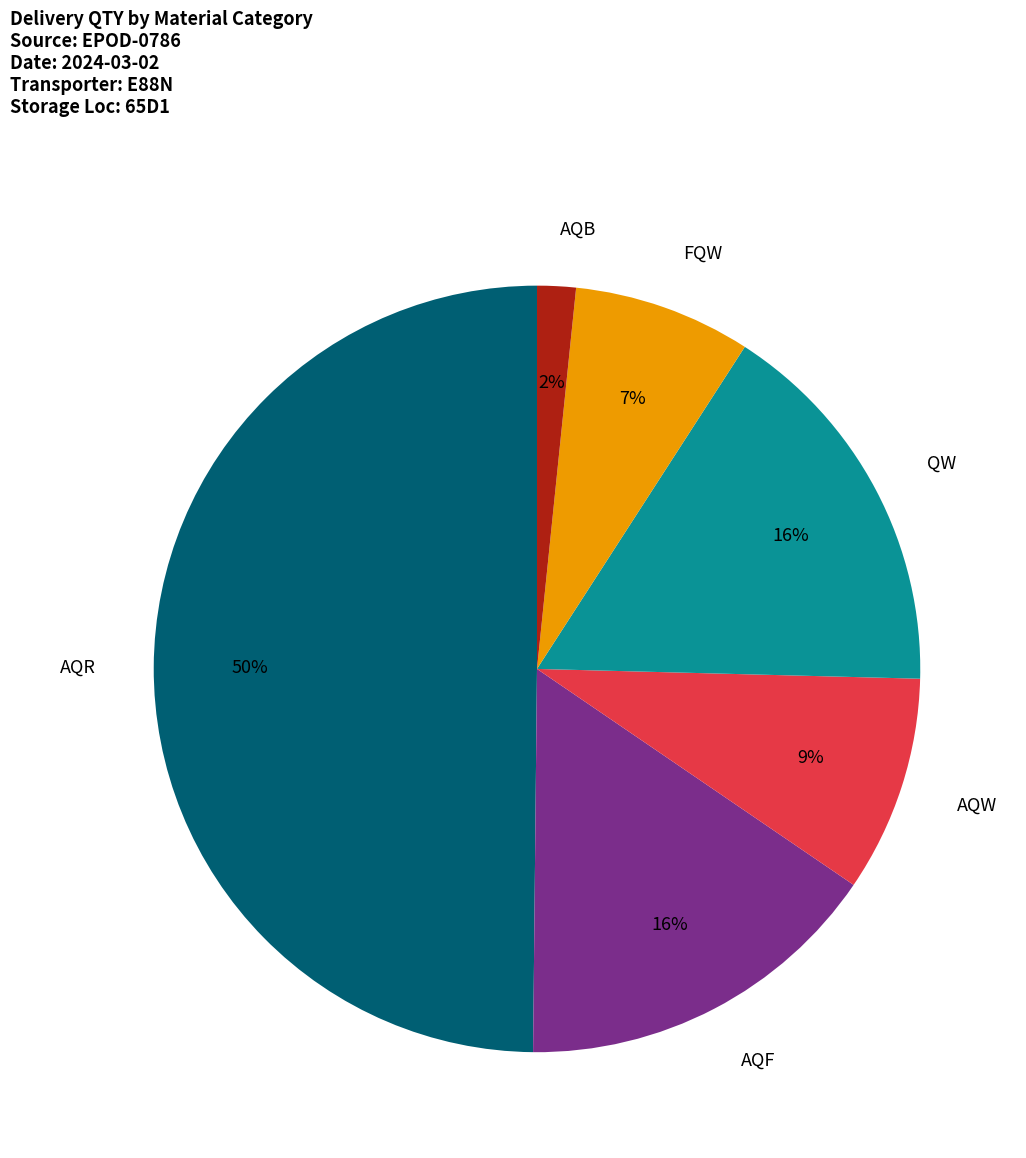

To the nearest percent, what is the difference between the AQW and FQW slice percentages?

2%